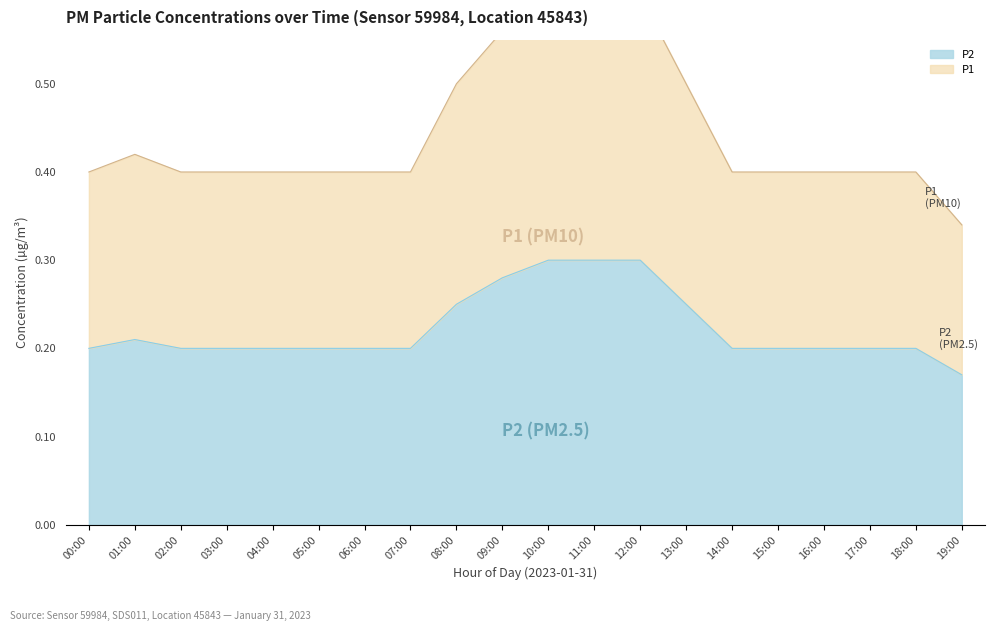

What is the total value across all series at 10:00?

0.6